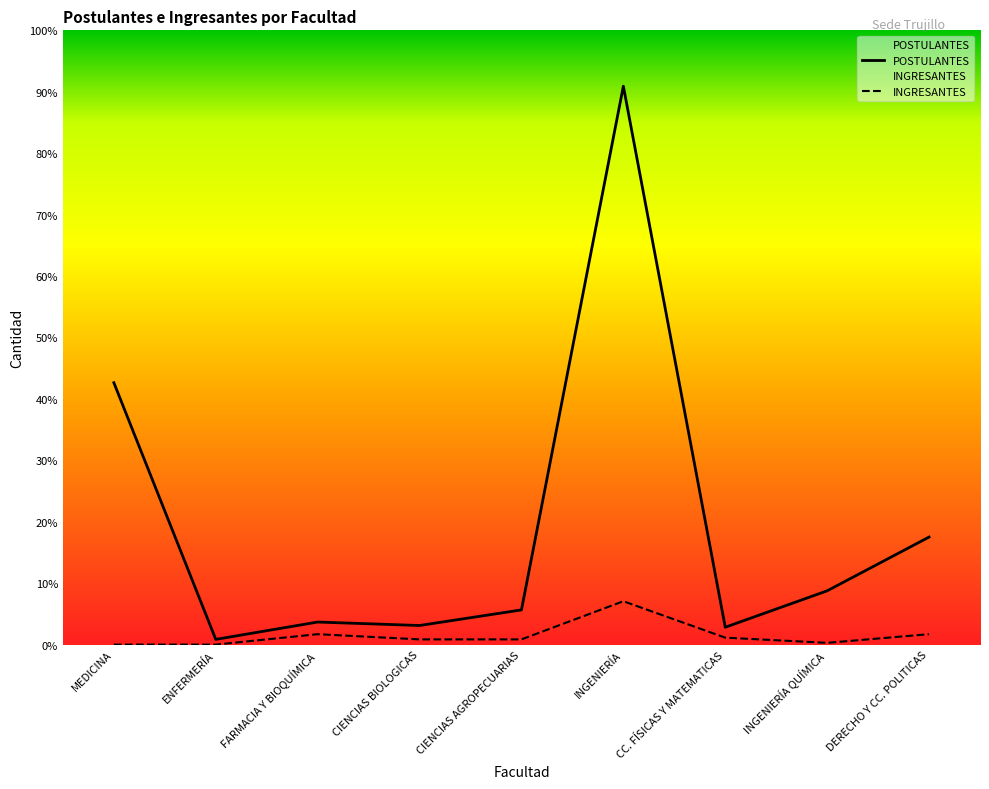

How many values in the INGRESANTES series are below 3?

3